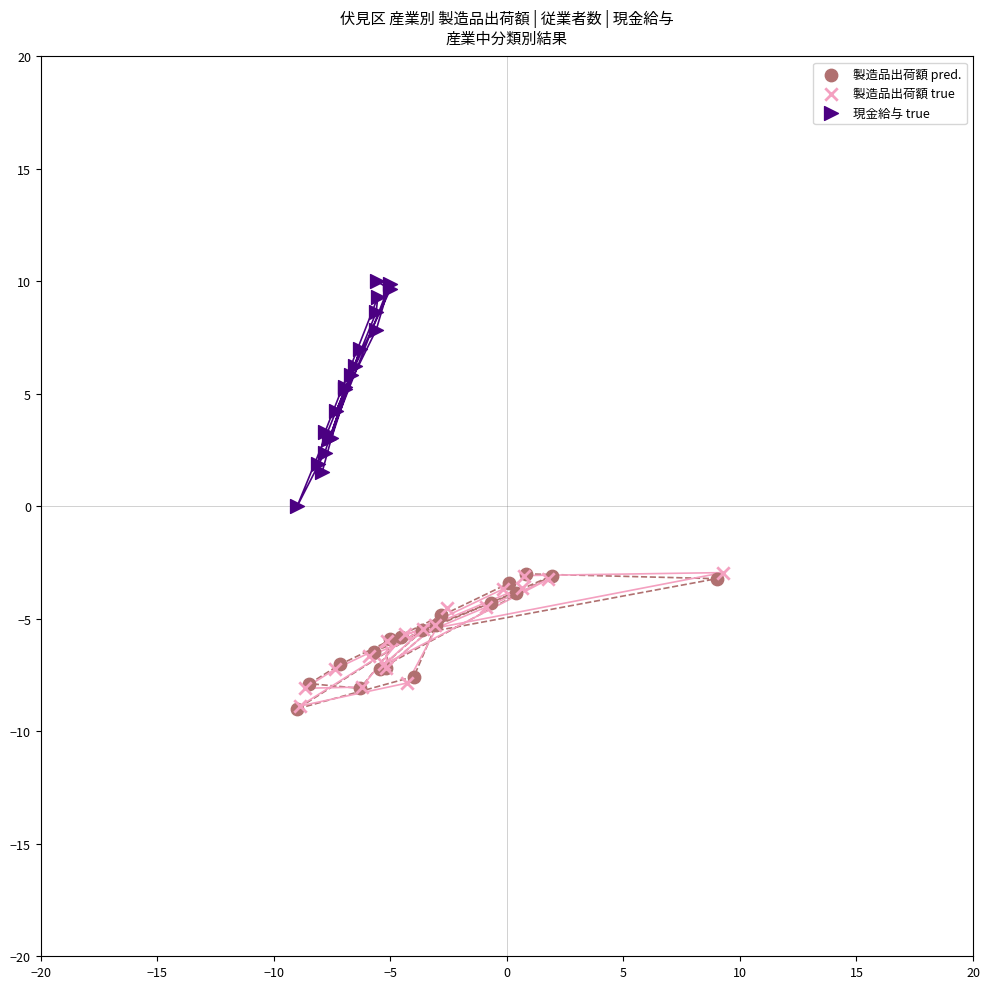

Which series reaches the maximum Y coordinate?

現金給与 true